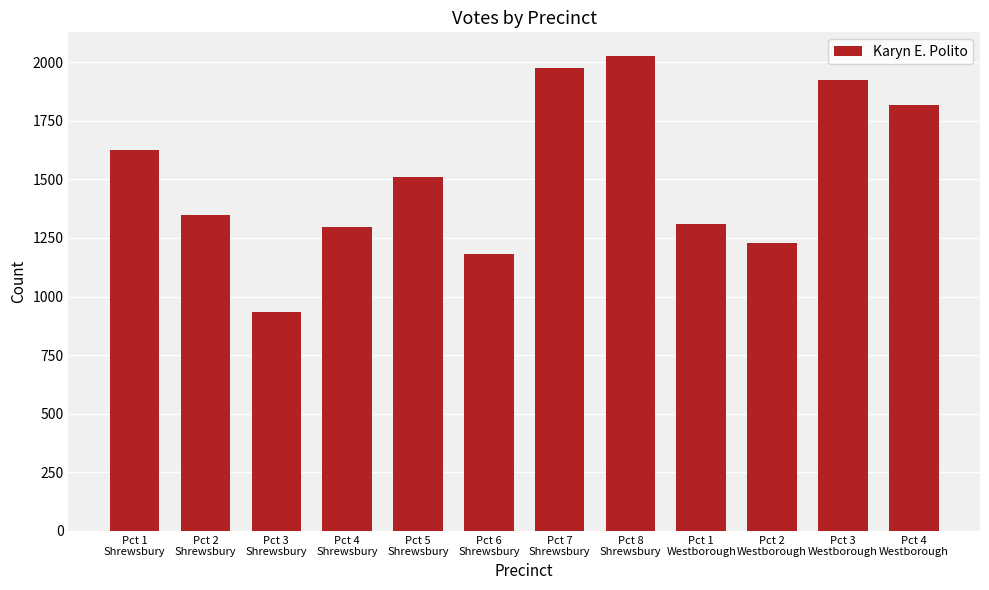

Which category has the lowest value across all series?

Pct 3
Shrewsbury